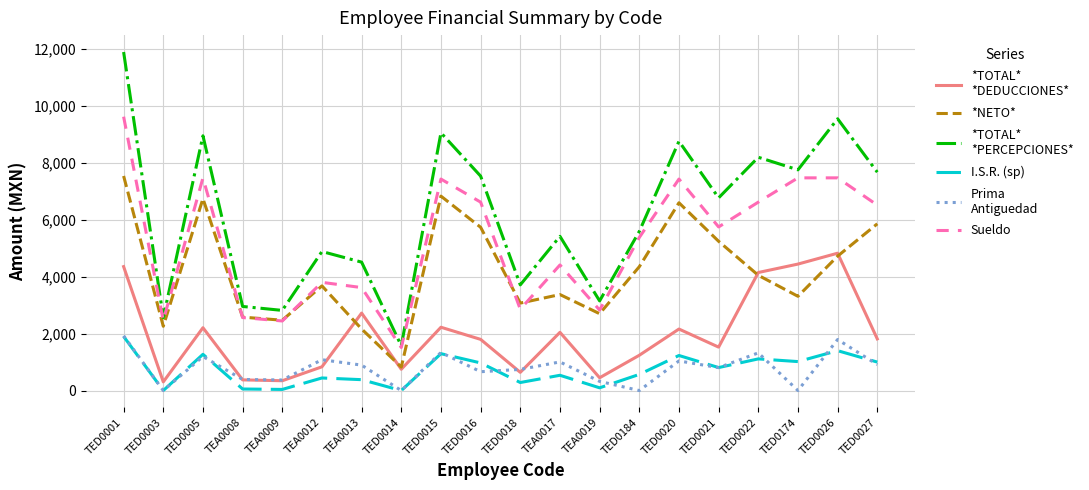

What is the total value across all series at TED0026?

29742.9